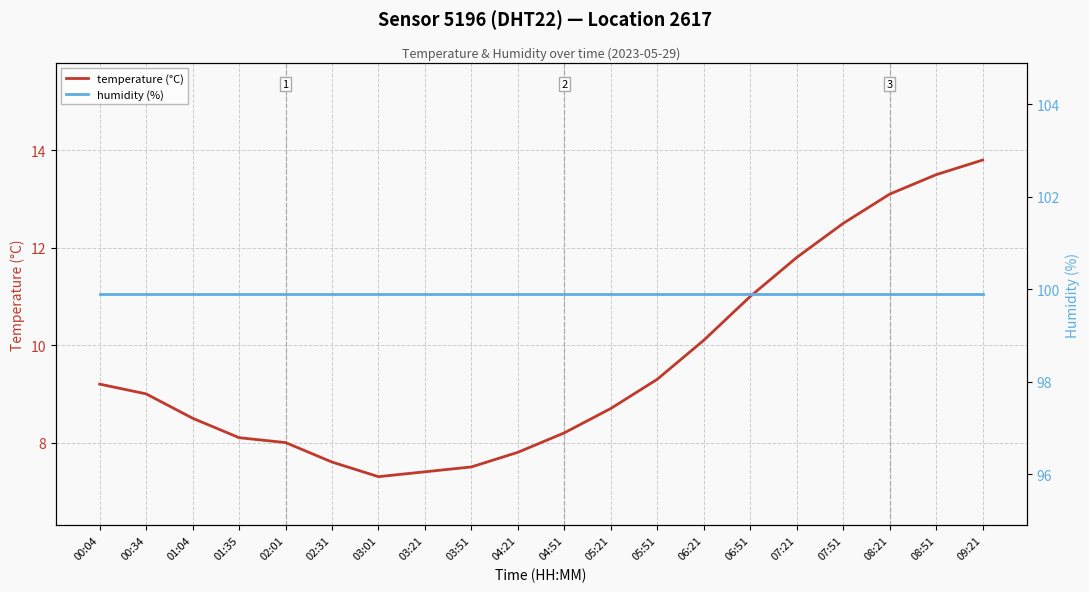

Between 04:21 and 01:35, which is larger?

01:35